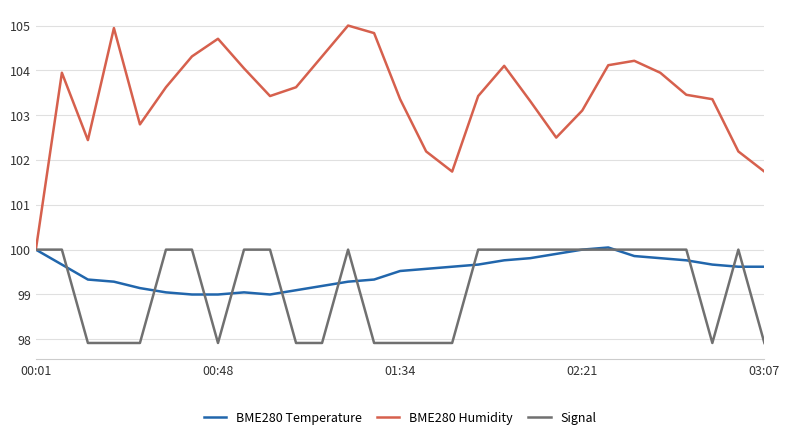

Count the number of categories in the chart.

29